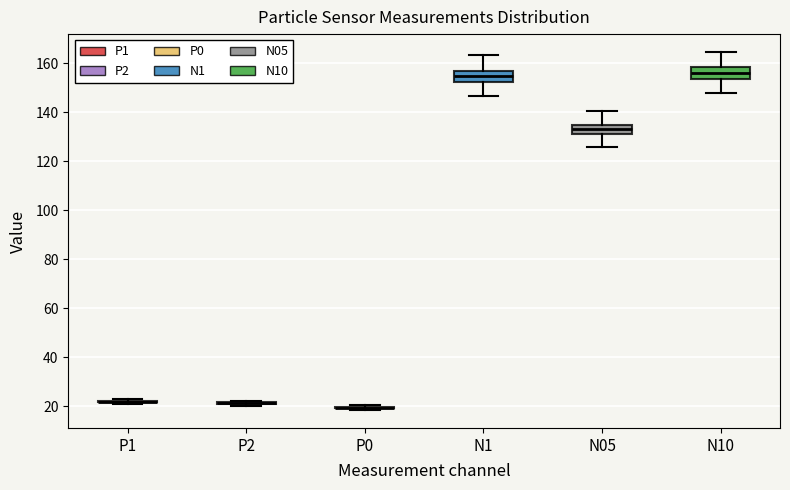

Reading left to right, read every box against the y-axis: the position of its median line, the range the box covers, and the ends of its whiskers. The values are not printed on the chart, so give them approximately, as read against the axis.

P1: box collapsed to a line at 22, whiskers 20 to 24
P2: box collapsed to a line at 22, whiskers 20 to 22
P0: box collapsed to a line at 20, whiskers 18 to 20
N1: median 154, box 152 to 158, whiskers 146 to 164
N05: median 134 (inside the box), box 132 to 134, whiskers 126 to 140
N10: median 156, box 154 to 158, whiskers 148 to 164